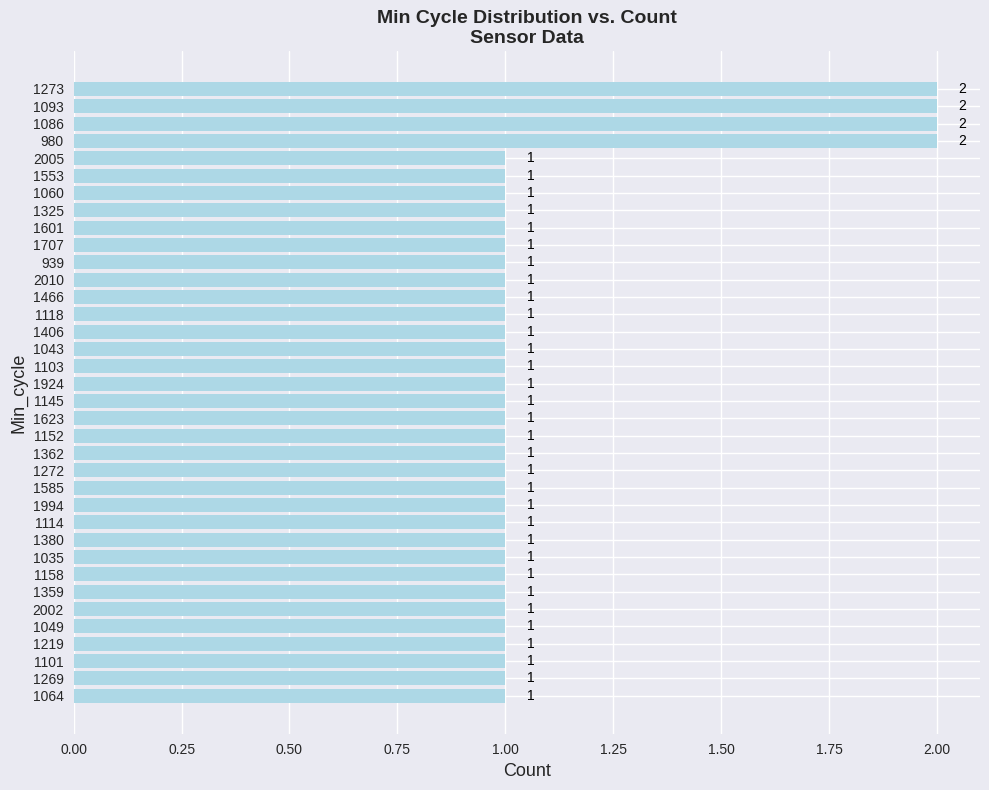

How many distinct data groups are displayed?

1